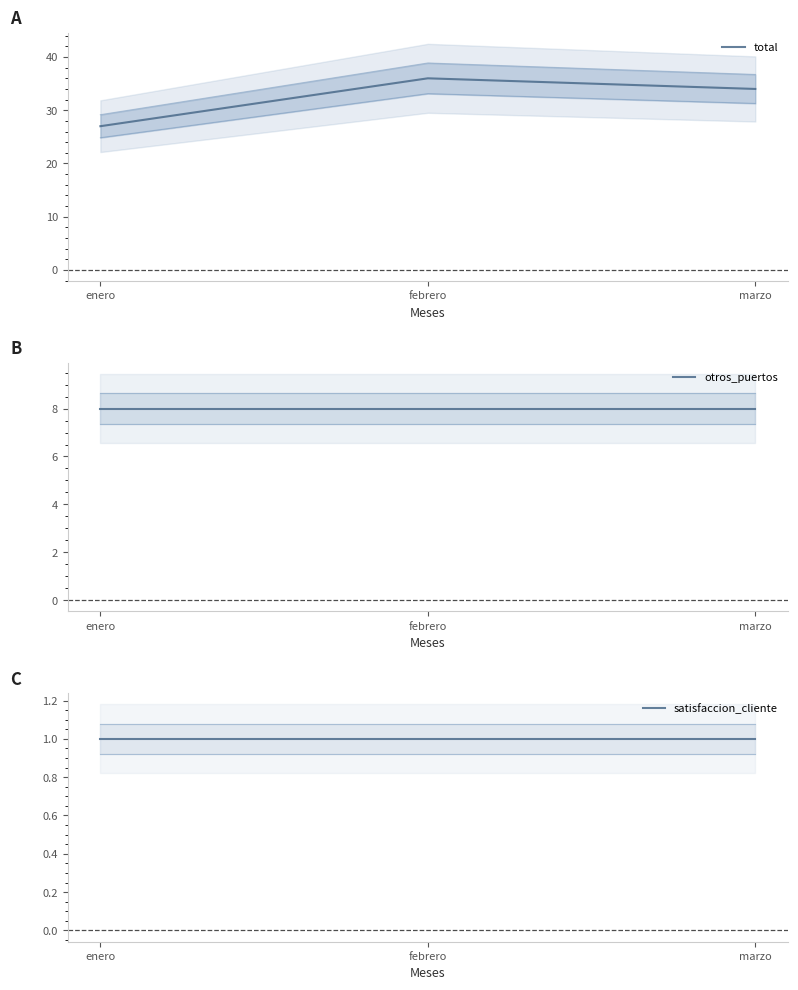

At how many categories does at least one series exceed 18?

3